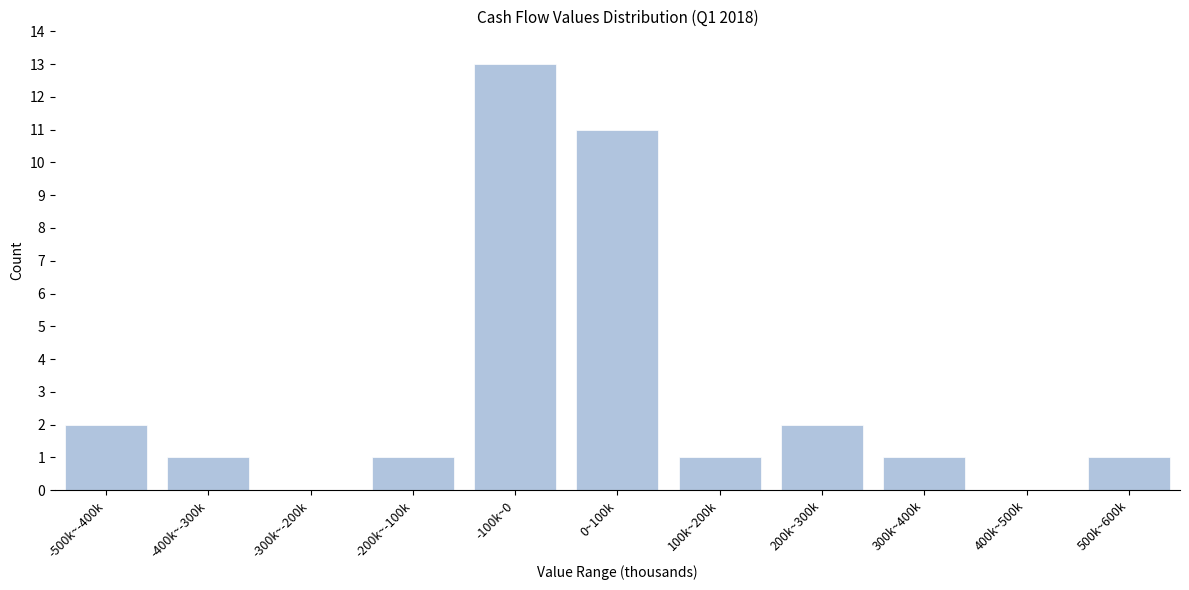

Reading right to left, extract all data points from this chart.

500k~600k=1	400k~500k=0	300k~400k=1	200k~300k=2	100k~200k=1	0~100k=11	-100k~0=13	-200k~-100k=1	-300k~-200k=0	-400k~-300k=1	-500k~-400k=2